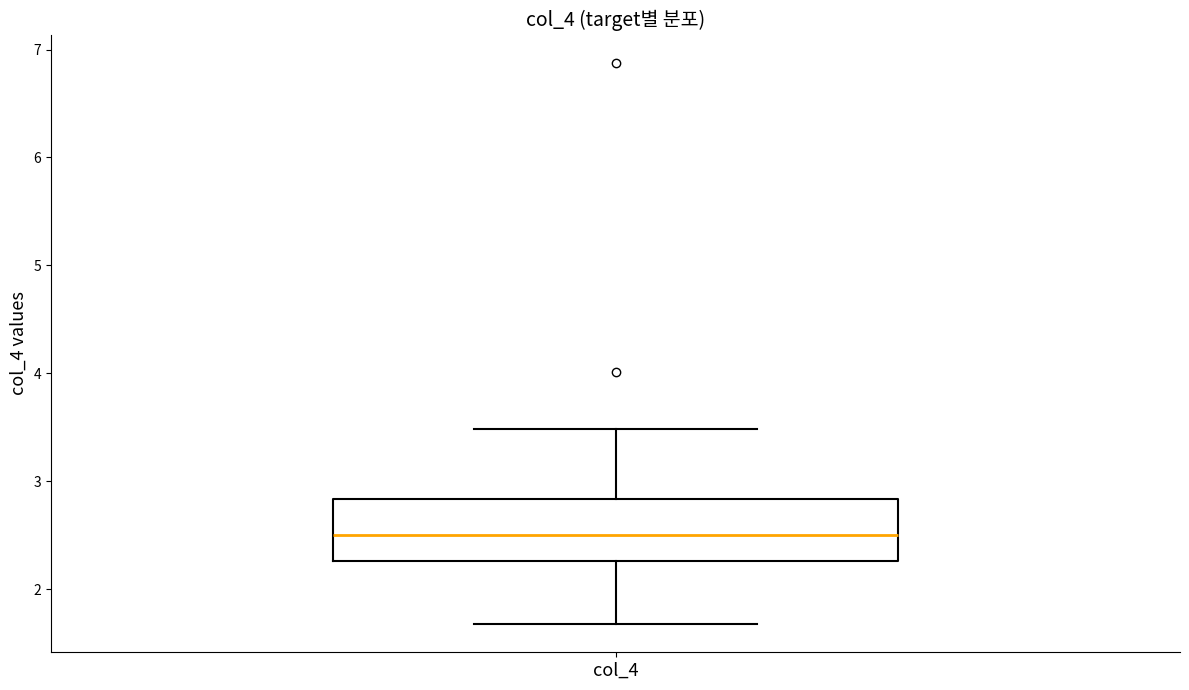

Read this box plot against the y-axis: the position of the median line, the range covered by the box, and the ends of both whiskers. The values are not printed on the chart, so give them approximately, as read against the axis.

median 2.5, box 2.3 to 2.8, whiskers 1.7 to 3.5